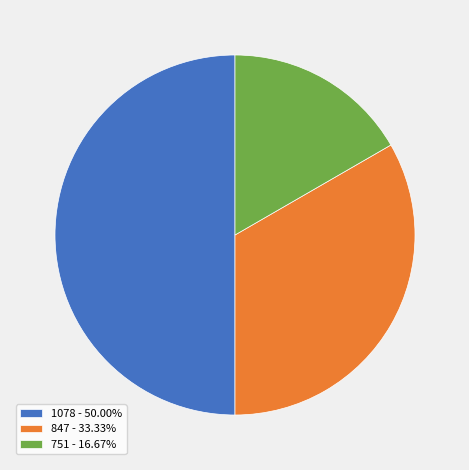

The 1078 slice represents 62% of the pie. True or false?

False